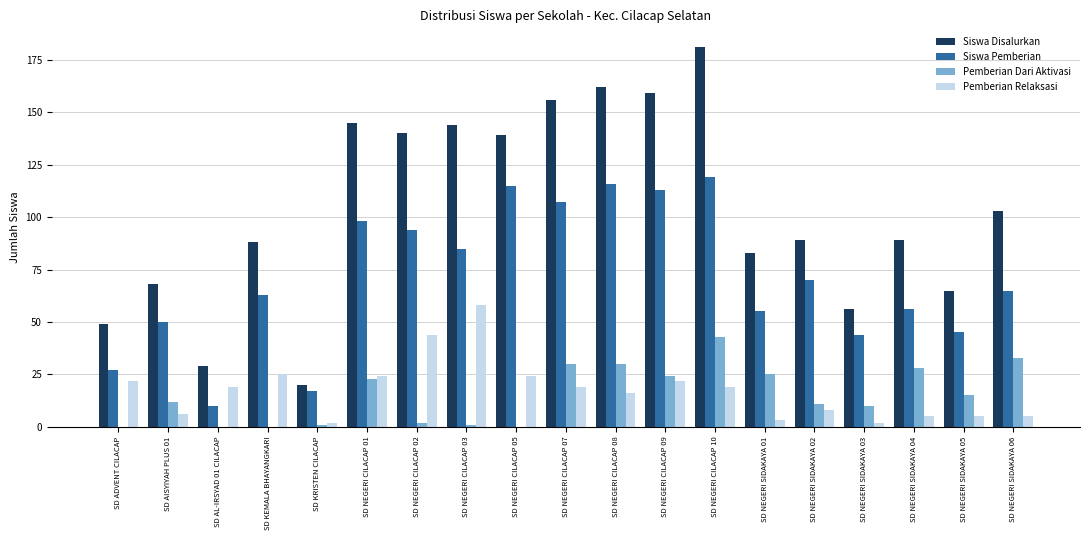

Reading left to right, list all the values displayed in this chart.

Siswa Disalurkan: 49	68	29	88	20	145	140	144	139	156	162	159	181	83	89	56	89	65	103
Siswa Pemberian: 27	50	10	63	17	98	94	85	115	107	116	113	119	55	70	44	56	45	65
Pemberian Dari Aktivasi: 0	12	0	0	1	23	2	1	0	30	30	24	43	25	11	10	28	15	33
Pemberian Relaksasi: 22	6	19	25	2	24	44	58	24	19	16	22	19	3	8	2	5	5	5